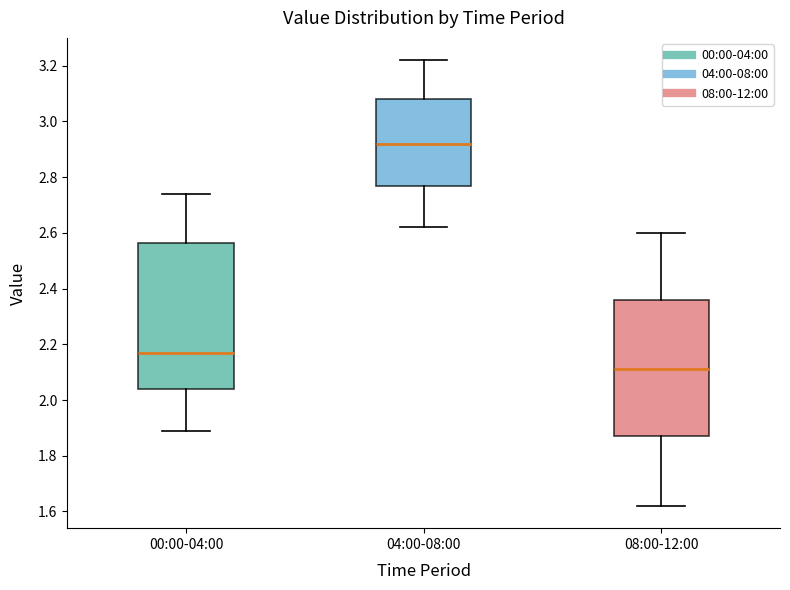

Where does the median line of the box for 04:00-08:00 sit on the y-axis? The values are not printed on the chart, so give them approximately, as read against the axis.

2.92